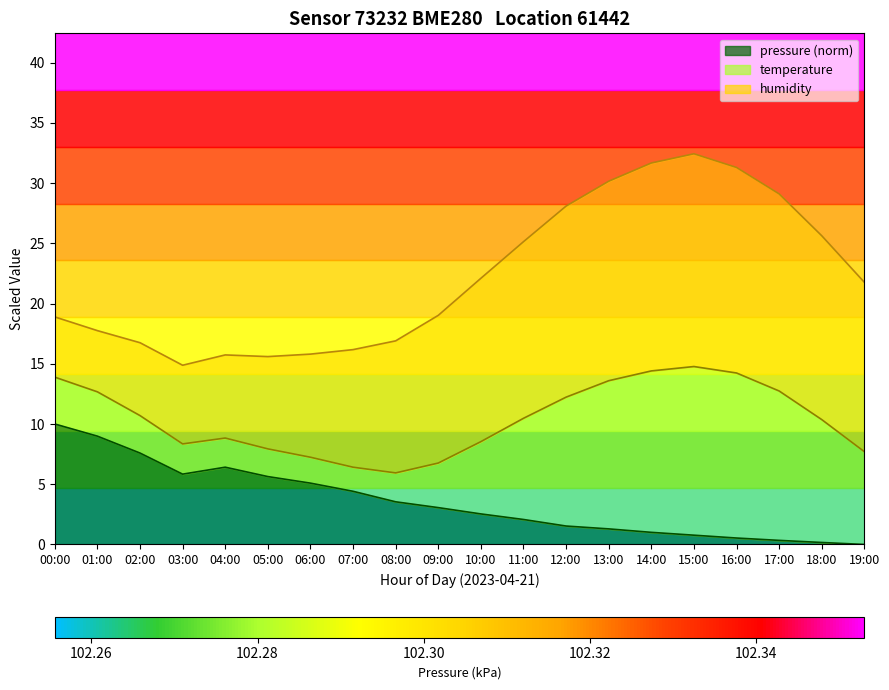

How many values in pressure_norm are above zero?

19